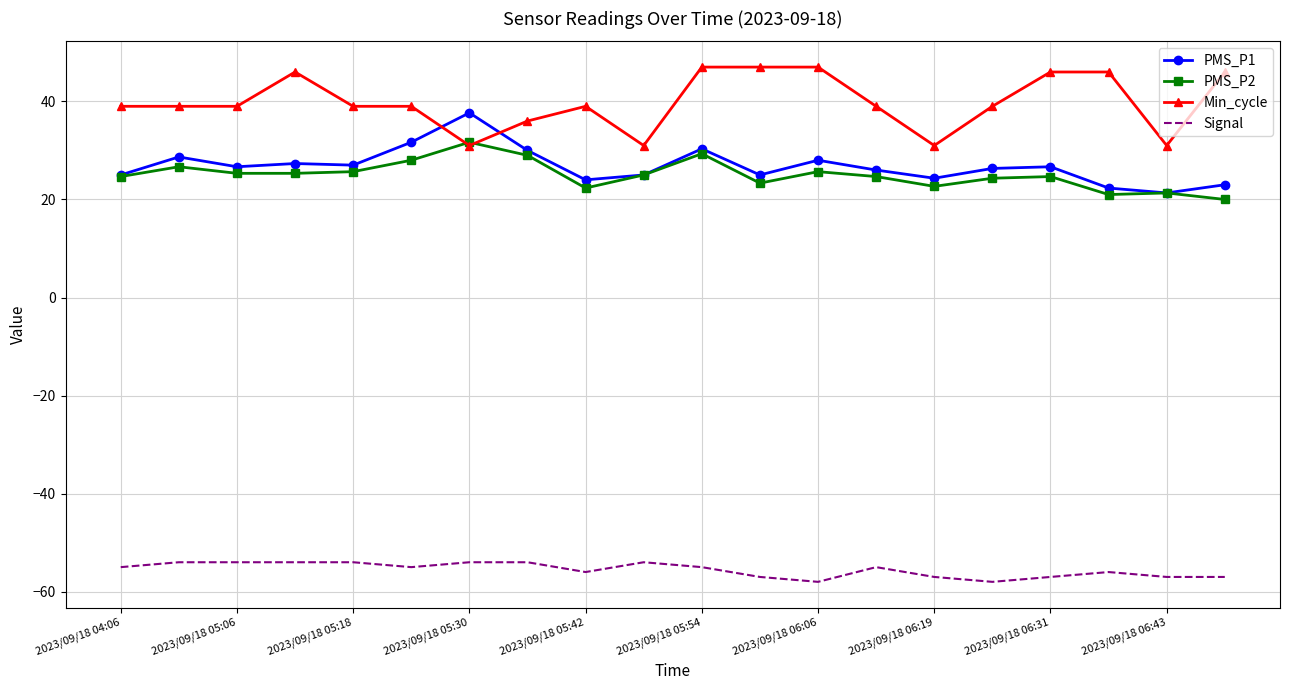

Rank the series by their maximum value, from highest to lowest.

Min_cycle, PMS_P1, PMS_P2, Signal